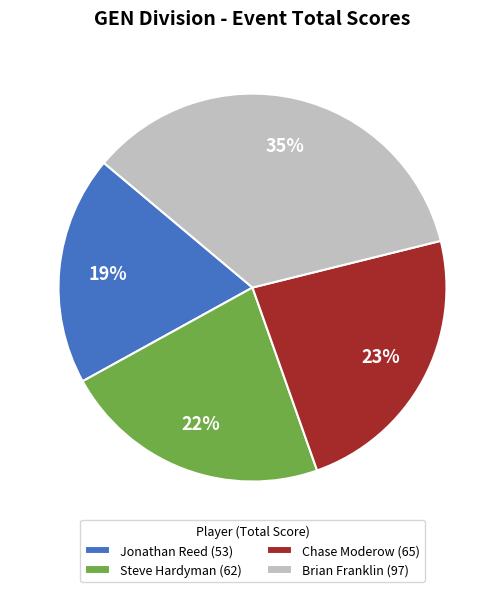

Approximately how many times larger is the value at Brian Franklin compared to Chase Moderow?

1.5